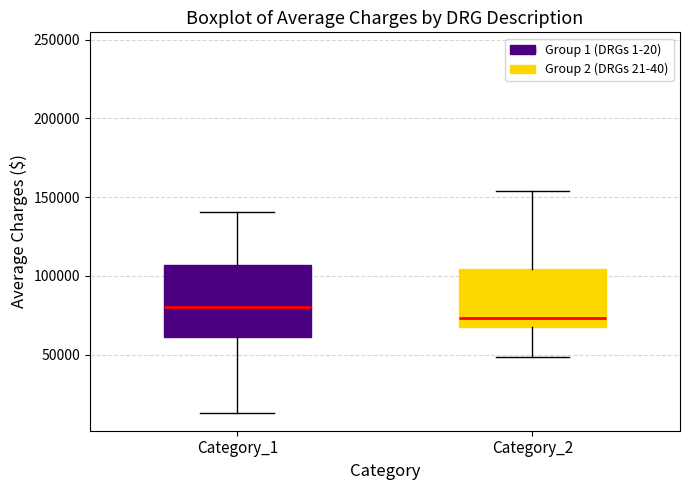

Reading left to right, transcribe this box plot: for each box, give where its median line is, the range the box spans, and where its two whiskers end, as read against the y-axis. The values are not printed on the chart, so give them approximately, as read against the axis.

Category_1: median 80000, box 60000 to 105000, whiskers 15000 to 140000
Category_2: median 75000, box 70000 to 105000, whiskers 50000 to 155000